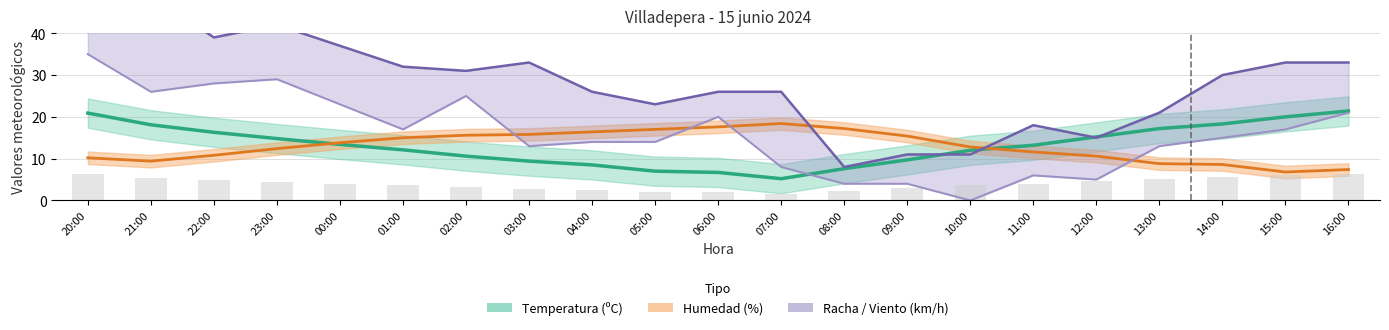

What is the label of the 13th bar from the right?

04:00